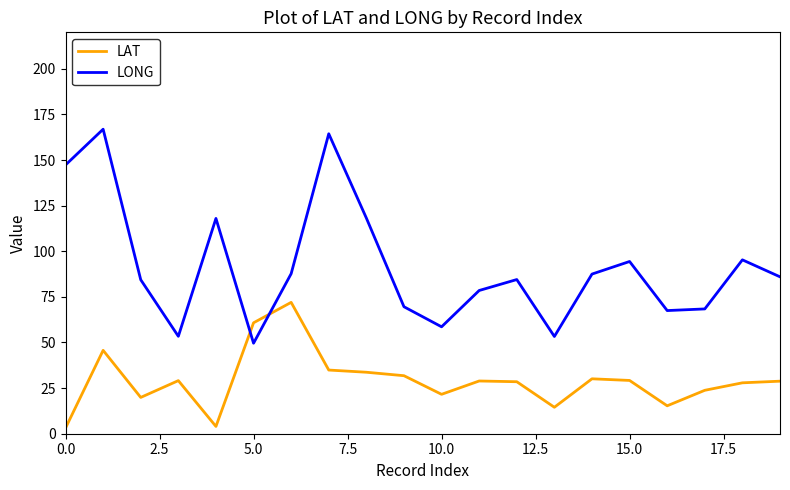

Which series has the largest total across all categories?

LONG